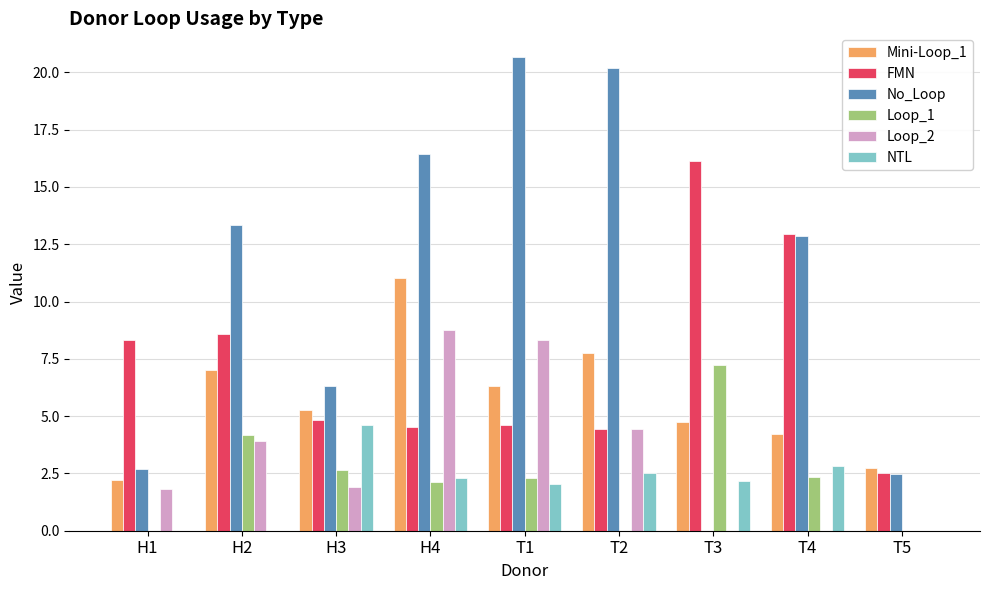

Is it true that No_Loop equals 12.9 at T4?

True